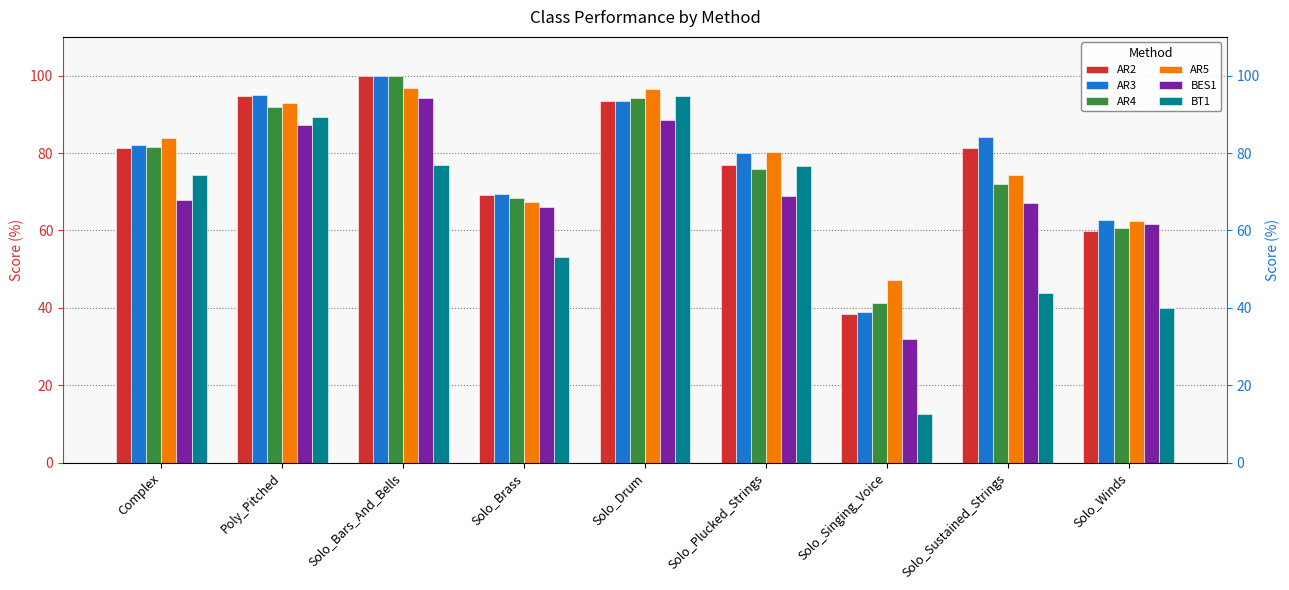

Where does the AR5 series first go above 80?

Complex